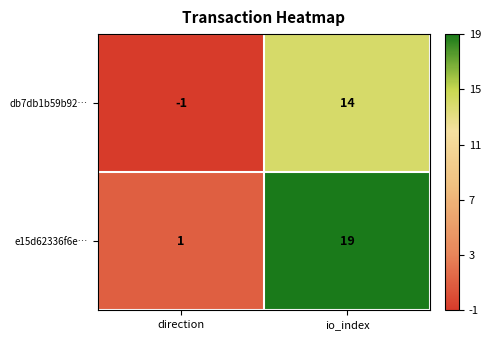

Reading right to left, transcribe all the data shown in this chart.

db7db1b59b92…: io_index=14	direction=-1
e15d62336f6e…: io_index=19	direction=1